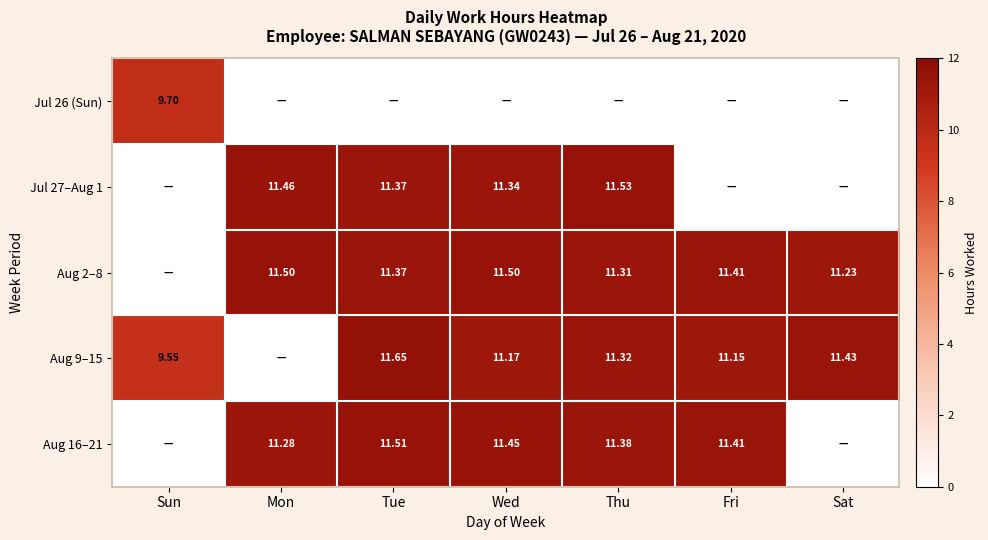

How many values in the Aug 16–21 series are below 11?

2